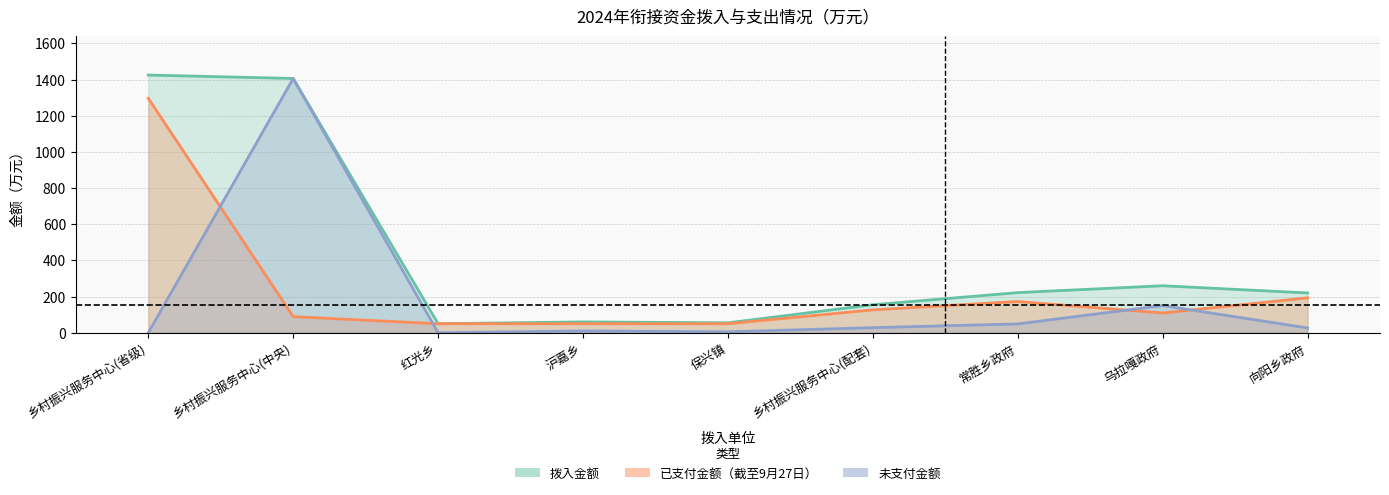

What is the value of the 截止到9月份27日已支付金额 point at the 5th from the left?

49.8